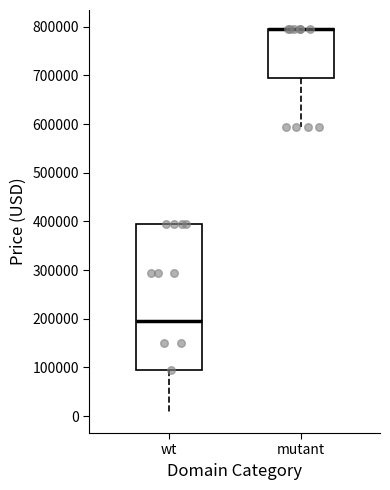

Reading left to right, read every box against the y-axis: the position of its median line, the range the box covers, and the ends of its whiskers. The values are not printed on the chart, so give them approximately, as read against the axis.

wt: median 190000, box 90000 to 390000, whiskers 0 to 390000
mutant: median 790000 (drawn on the box's upper edge), box 690000 to 790000, whiskers 590000 to 790000